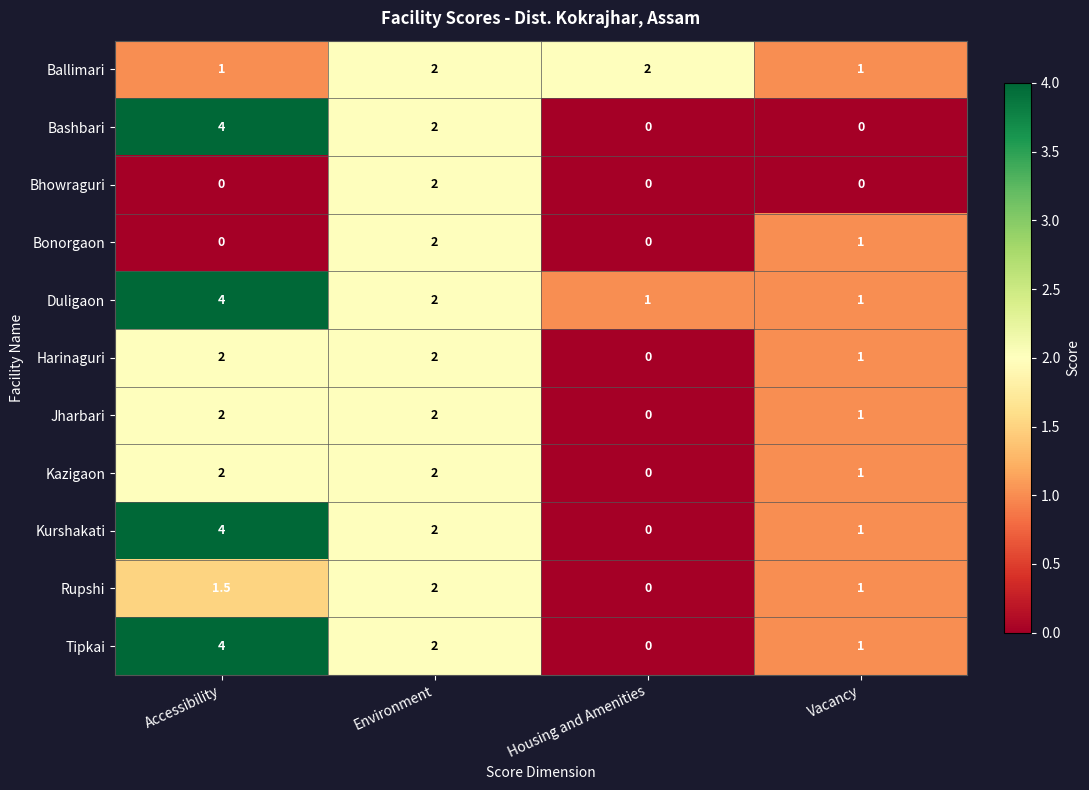

Count the number of data series in this chart.

11